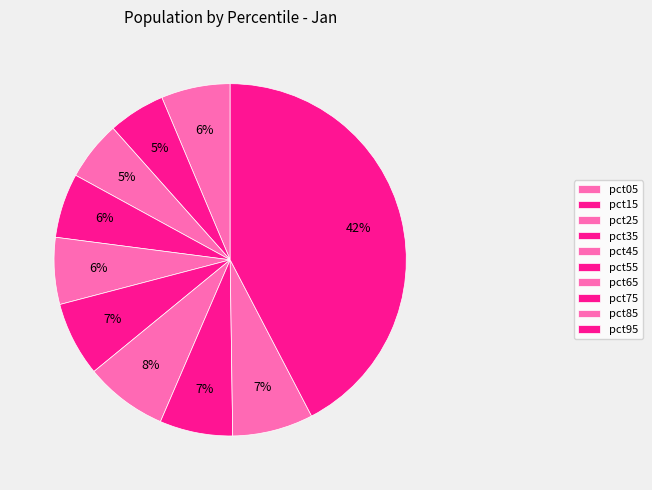

Is it true that pct45 is 13% of the pie?

False